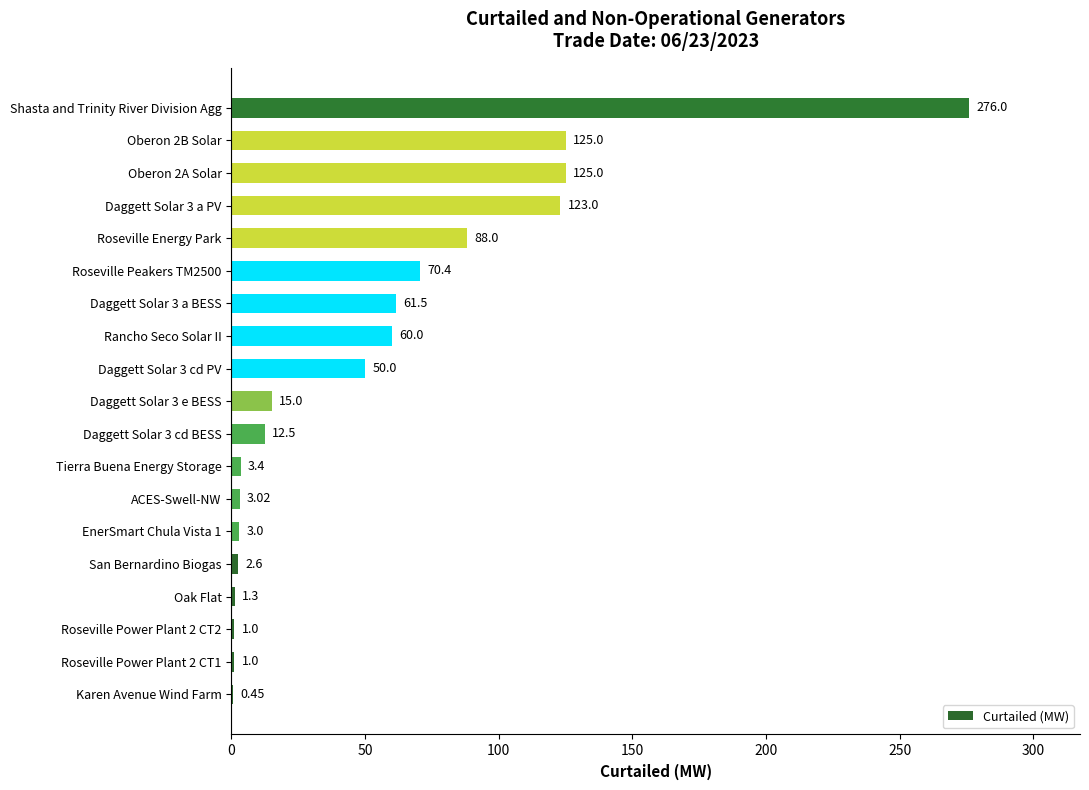

What is the greatest value displayed?

276.0